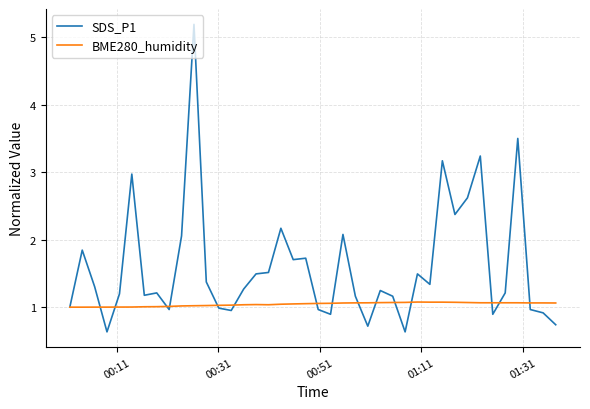

List the series in order of their overall mean, highest first.

SDS_P1, BME280_humidity